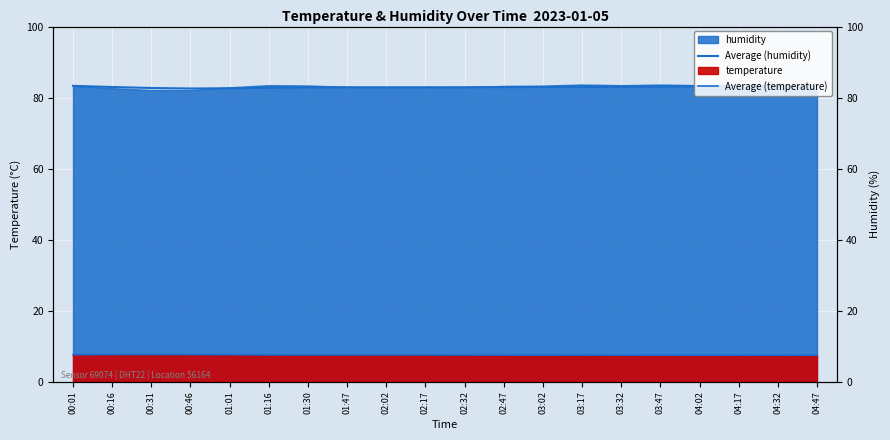

What is the average value of the Average (humidity) series?

83.0